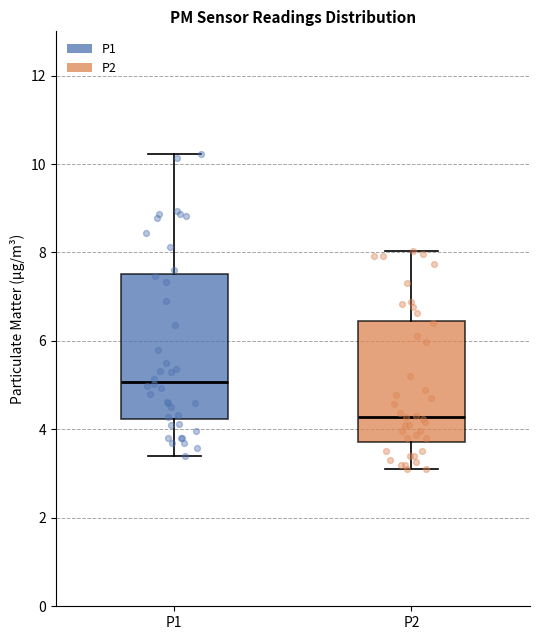

Reading left to right, transcribe this box plot: for each box, give where its median line is, the range the box spans, and where its two whiskers end, as read against the y-axis. The values are not printed on the chart, so give them approximately, as read against the axis.

P1: median 5.0, box 4.2 to 7.6, whiskers 3.4 to 10.2
P2: median 4.2, box 3.8 to 6.4, whiskers 3.2 to 8.0